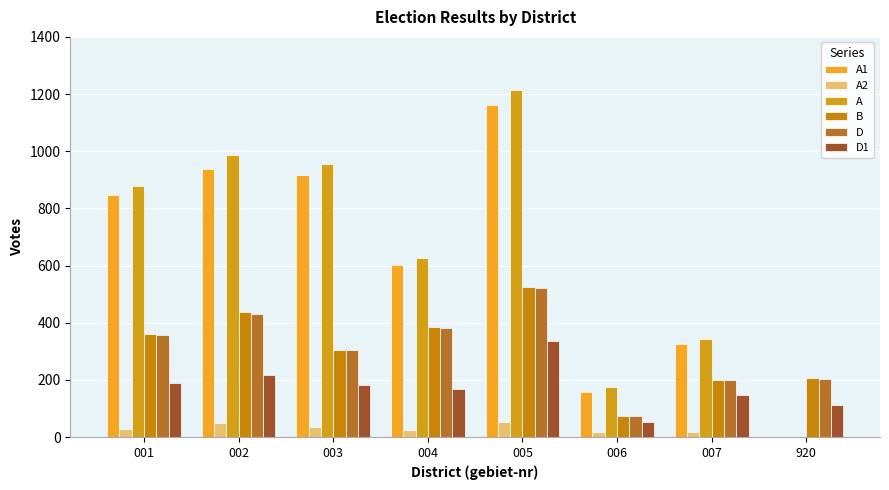

List the labels in order of A1 value, smallest first.

920, 006, 007, 004, 001, 003, 002, 005